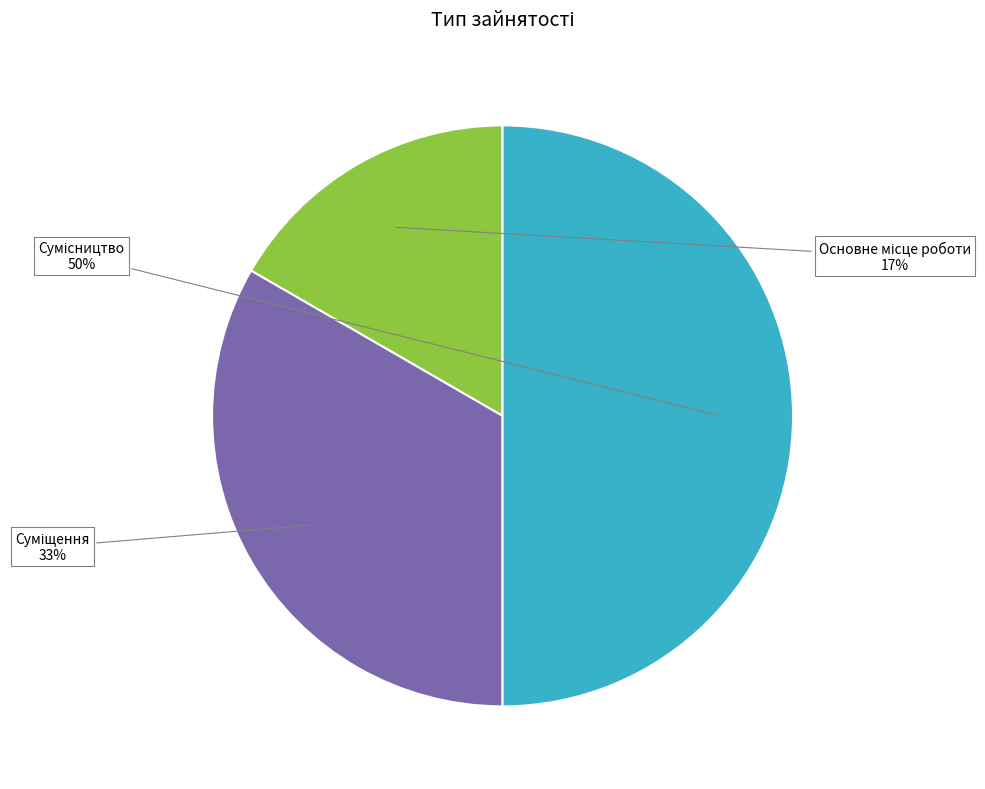

To the nearest percent, what is the difference between the largest and smallest slice percentages?

33%